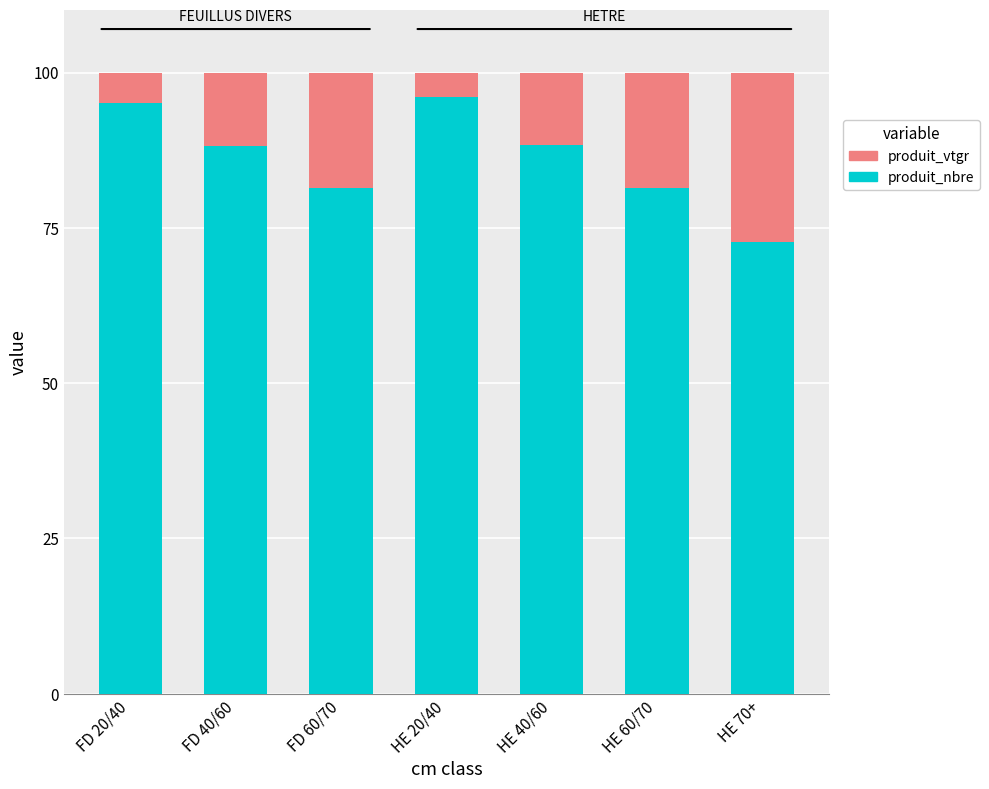

Which category has the lowest value in the produit_nbre series?

HE 70+